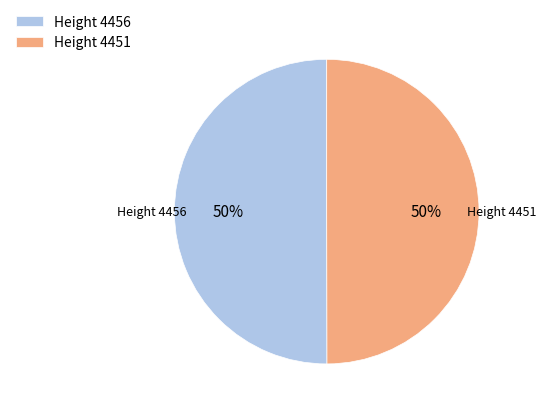

To the nearest percent, what percentage of the pie is Height 4456?

50%